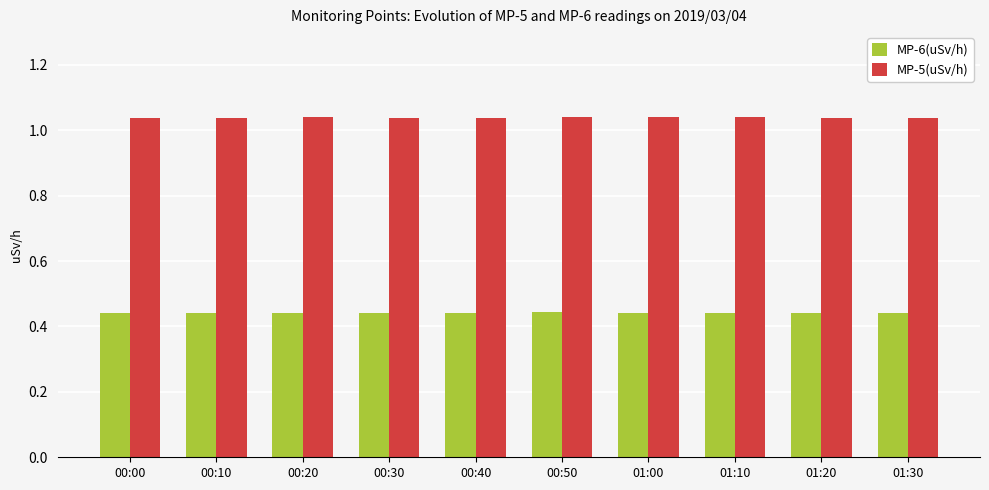

At how many categories does at least one series exceed 1?

10